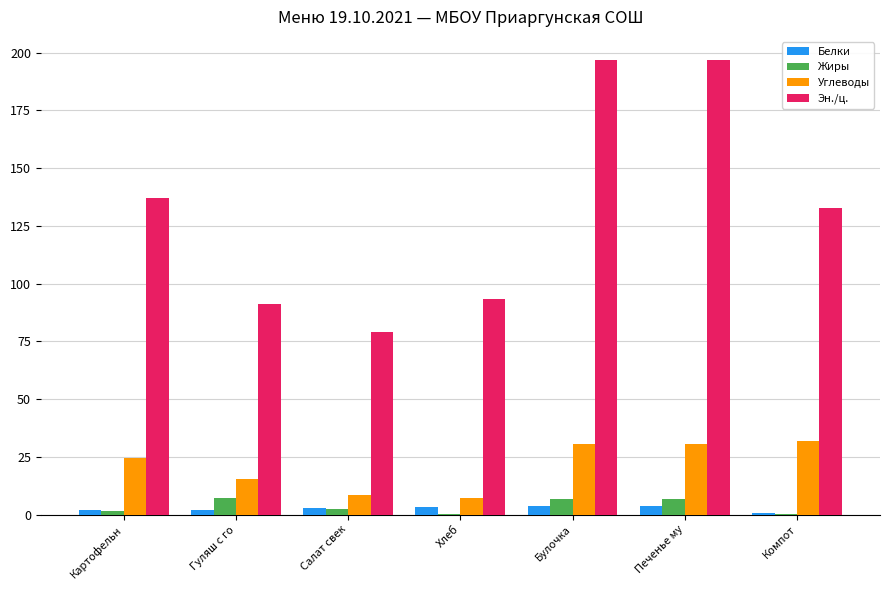

What is the sum of all Белки values?

18.4